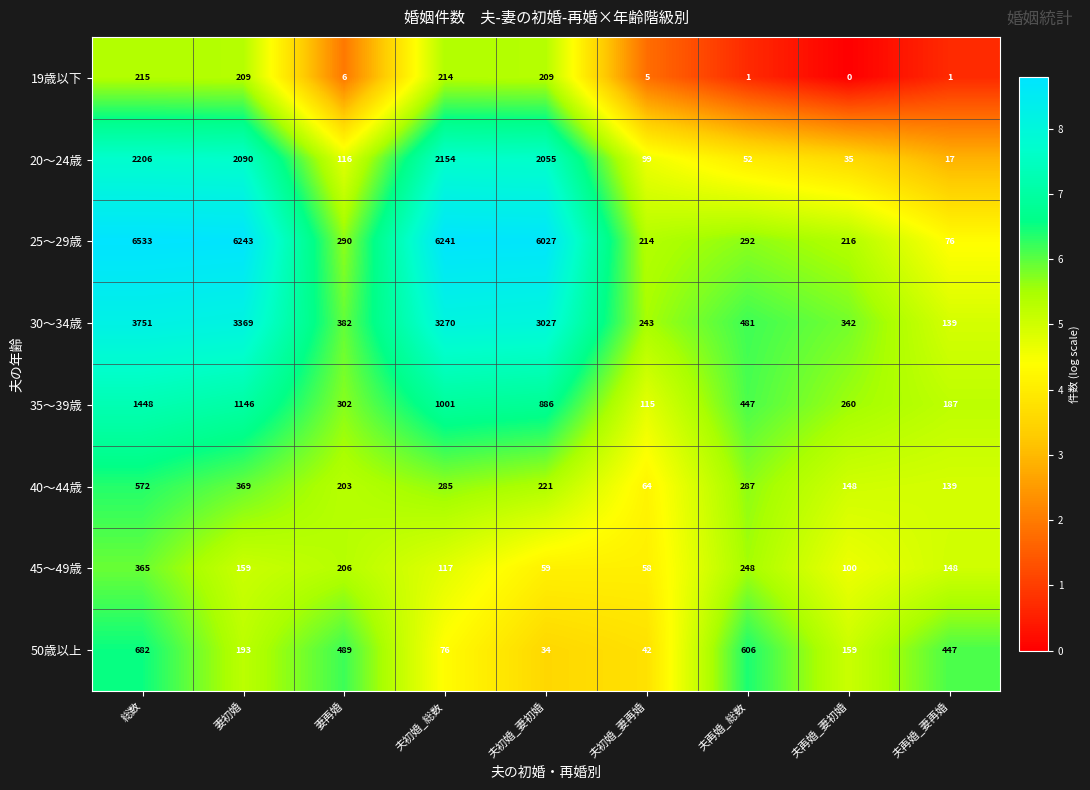

Which series has the largest range (max minus min)?

25～29歳